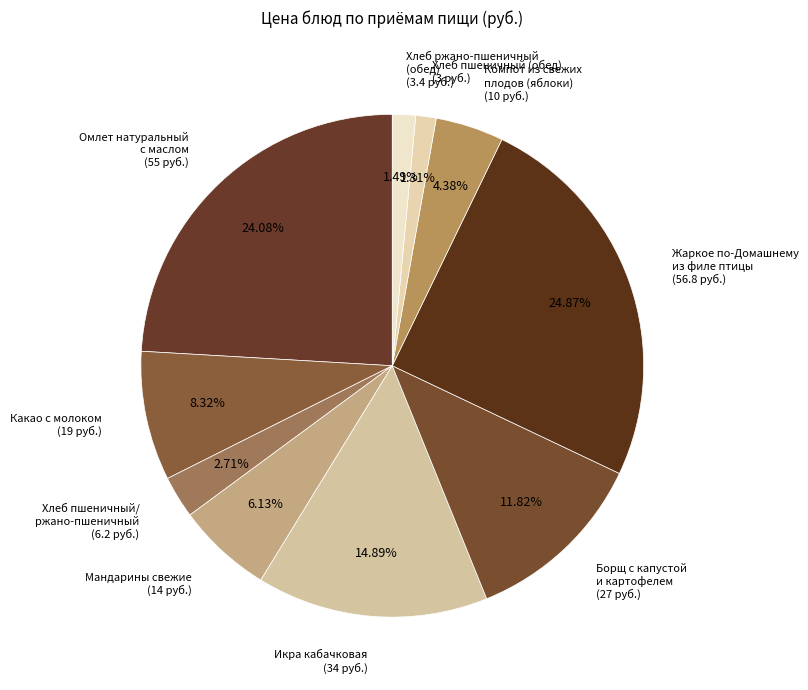

Does Хлеб пшеничный (обед) account for over 50% of the chart?

No